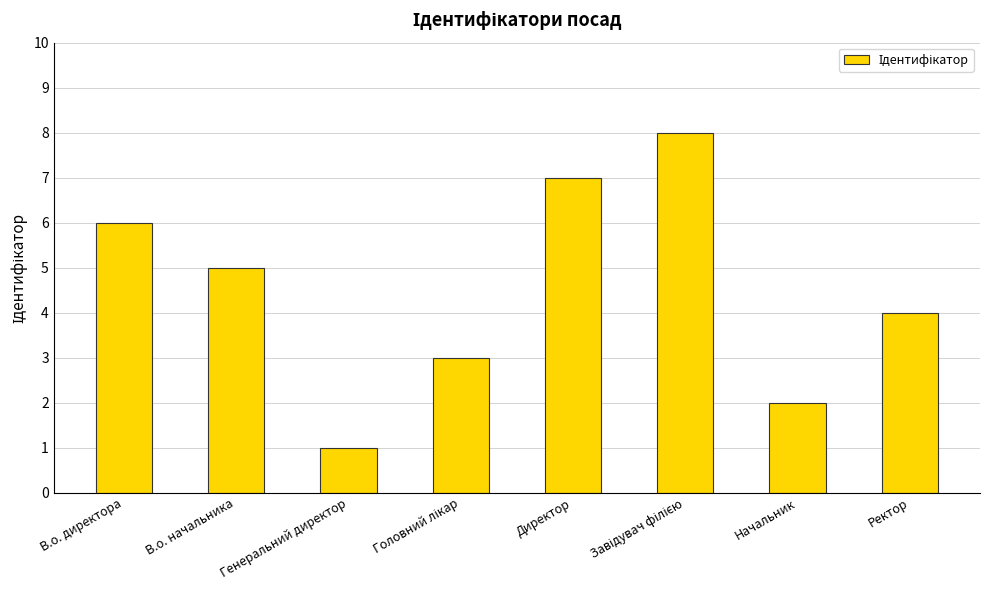

Approximately how many times larger is the value at Директор compared to В.о. директора?

1.2